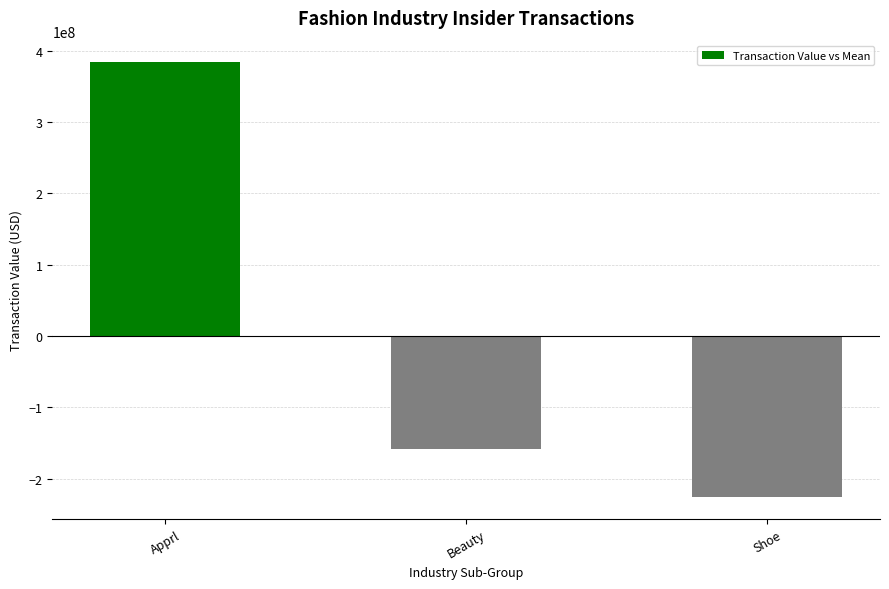

Rank the categories by value from lowest to highest.

Shoe, Beauty, Apprl